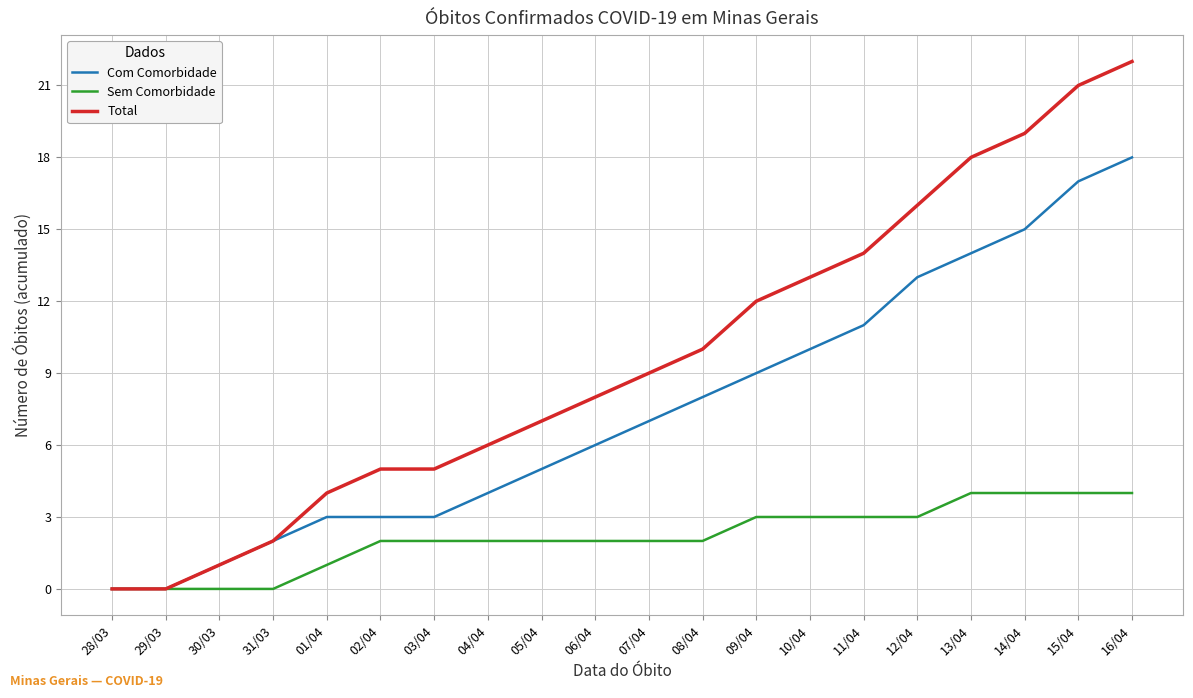

Which series changed the most between 31/03 and 02/04?

Total